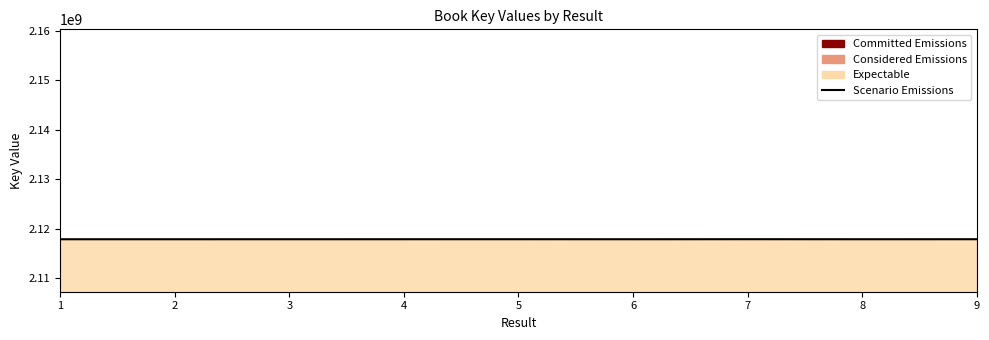

Reading left to right, extract all data points from this chart.

1=2117881962	2=2117881269	3=2117883525	4=2117884931	5=2117887601	6=2117882152	7=2117891523	8=2117883473	9=2117885711